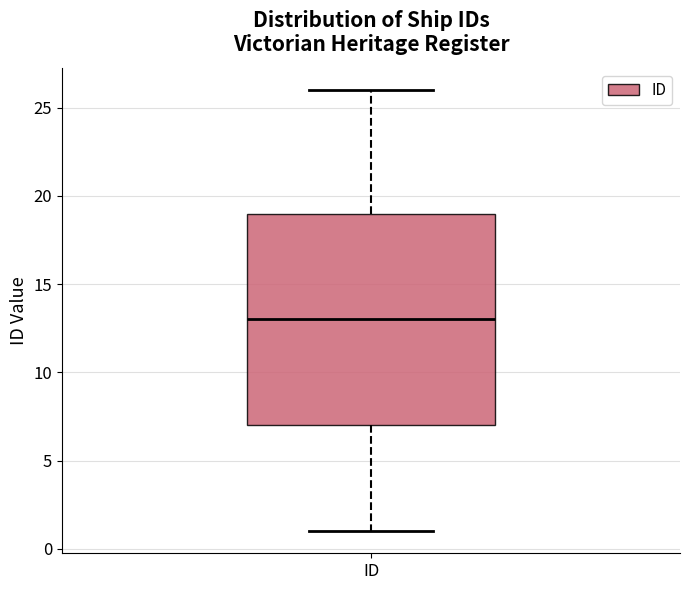

Read this box plot against the y-axis: the position of the median line, the range covered by the box, and the ends of both whiskers. The values are not printed on the chart, so give them approximately, as read against the axis.

median 13, box 7 to 19, whiskers 1 to 26